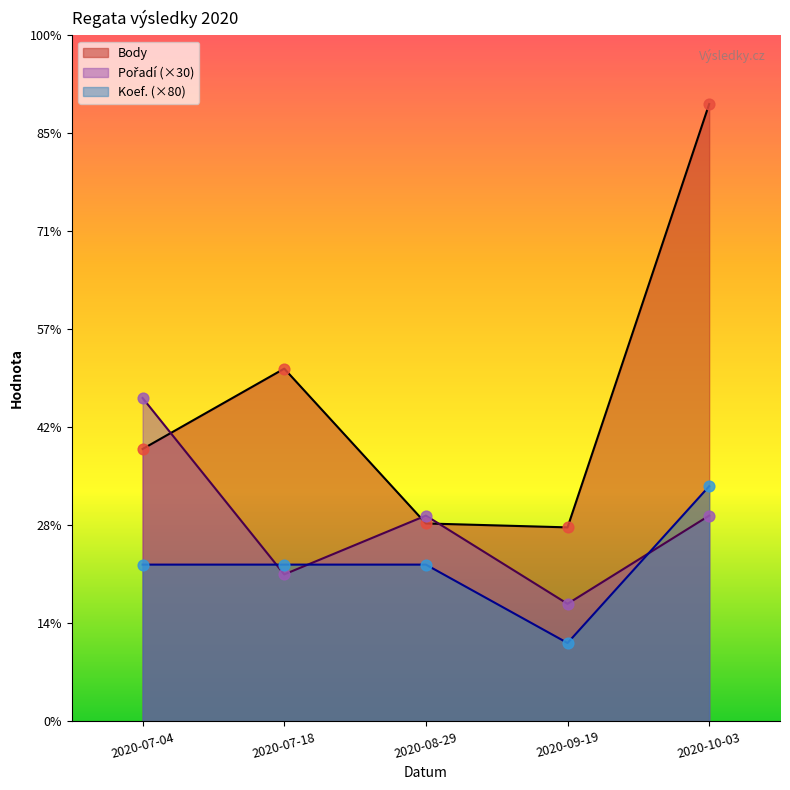

At which category is the sum across all series the highest?

2020-10-03